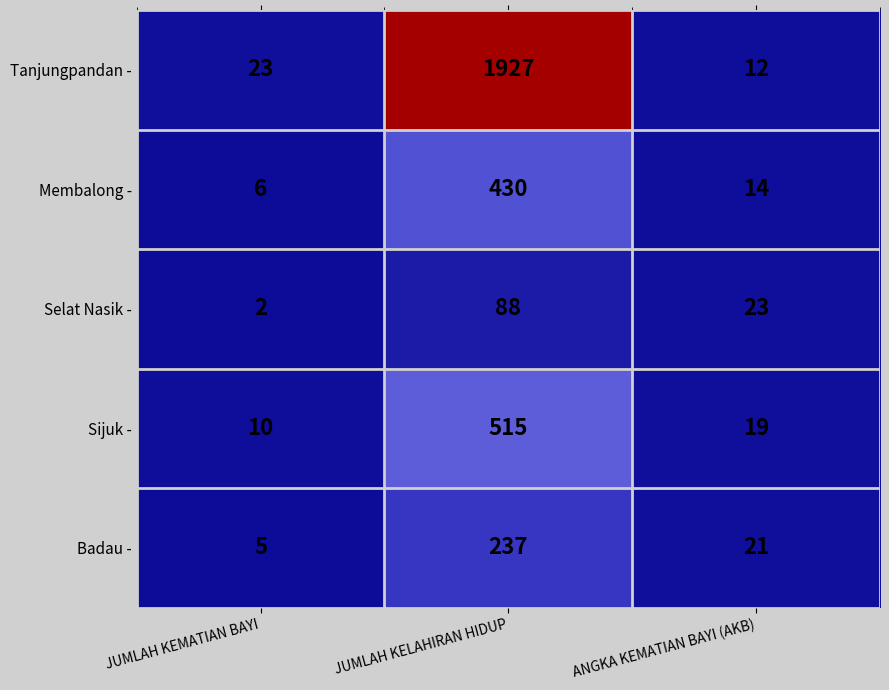

Count the number of categories in the chart.

3